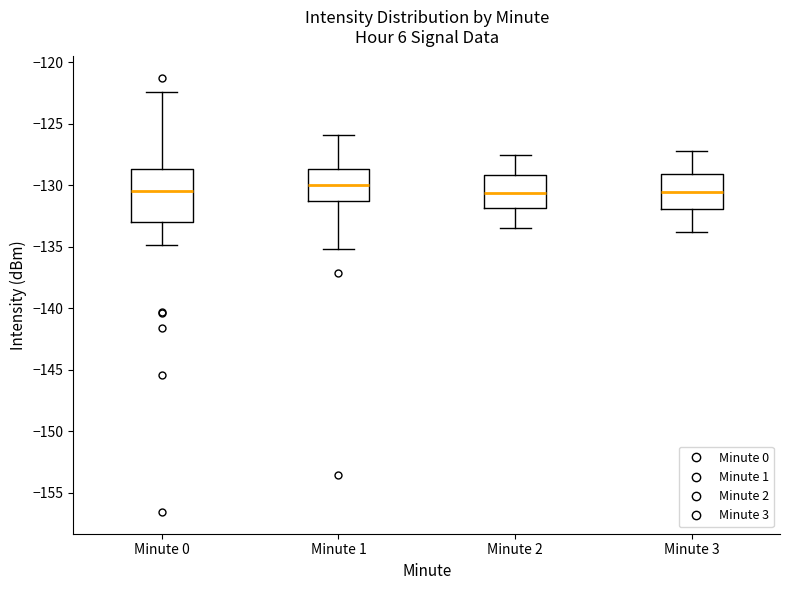

Reading left to right, read every box against the y-axis: the position of its median line, the range the box covers, and the ends of its whiskers. The values are not printed on the chart, so give them approximately, as read against the axis.

Minute 0: median -130.5, box -133.0 to -128.5, whiskers -135.0 to -122.5
Minute 1: median -130.0, box -131.5 to -128.5, whiskers -135.0 to -126.0
Minute 2: median -130.5, box -132.0 to -129.0, whiskers -133.5 to -127.5
Minute 3: median -130.5, box -132.0 to -129.0, whiskers -134.0 to -127.0